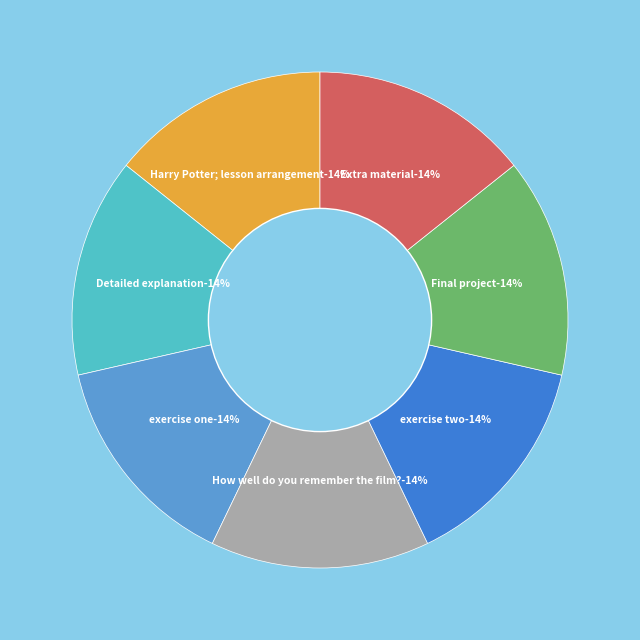

How many slices are in this pie chart?

7